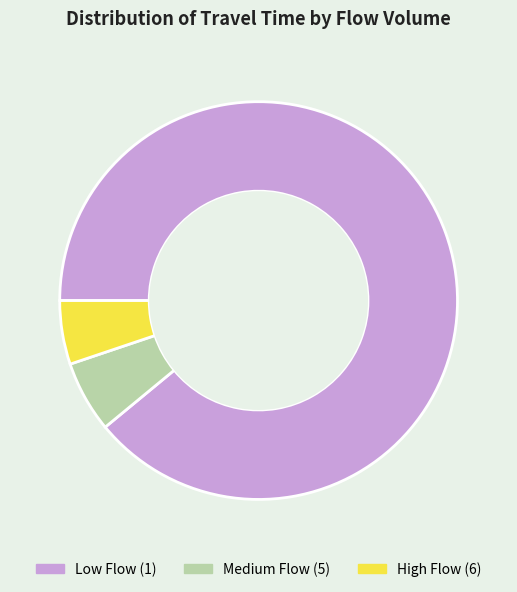

How many segments does this pie chart have?

3